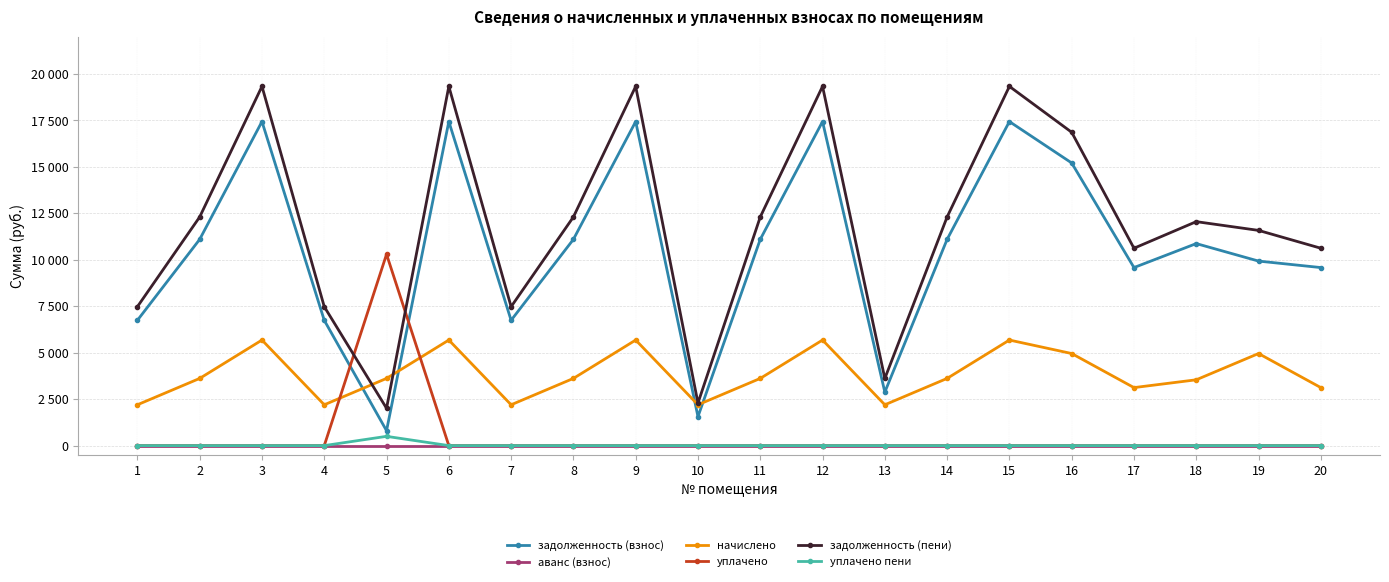

In начислено, how many points are lower than both neighbors (excluding endpoints)?

5